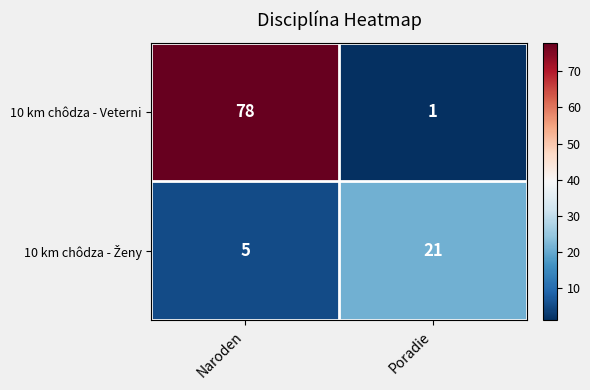

What is the spread (max minus min) of values at Poradie?

20